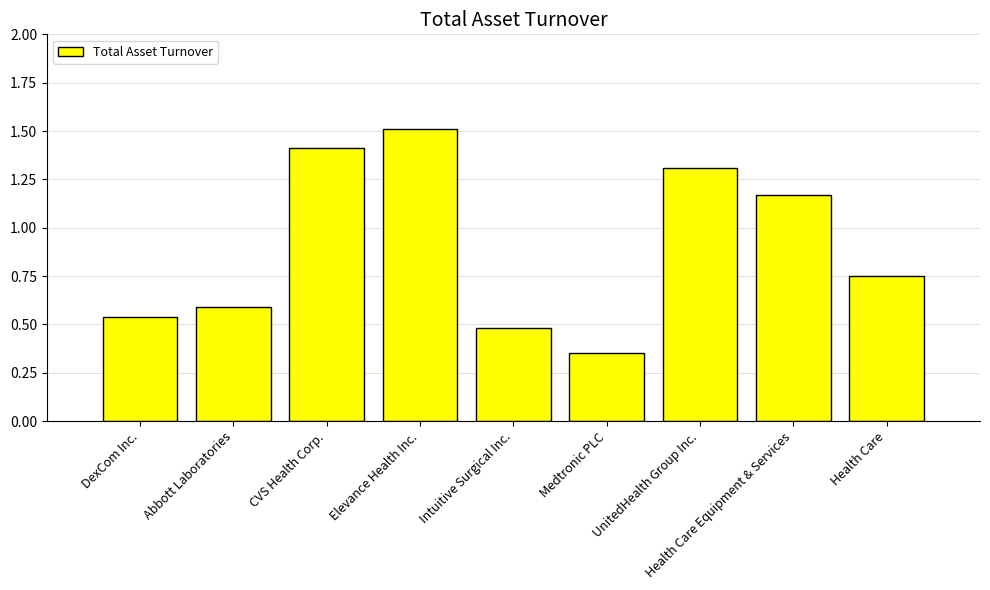

What is the greatest value displayed?

1.5